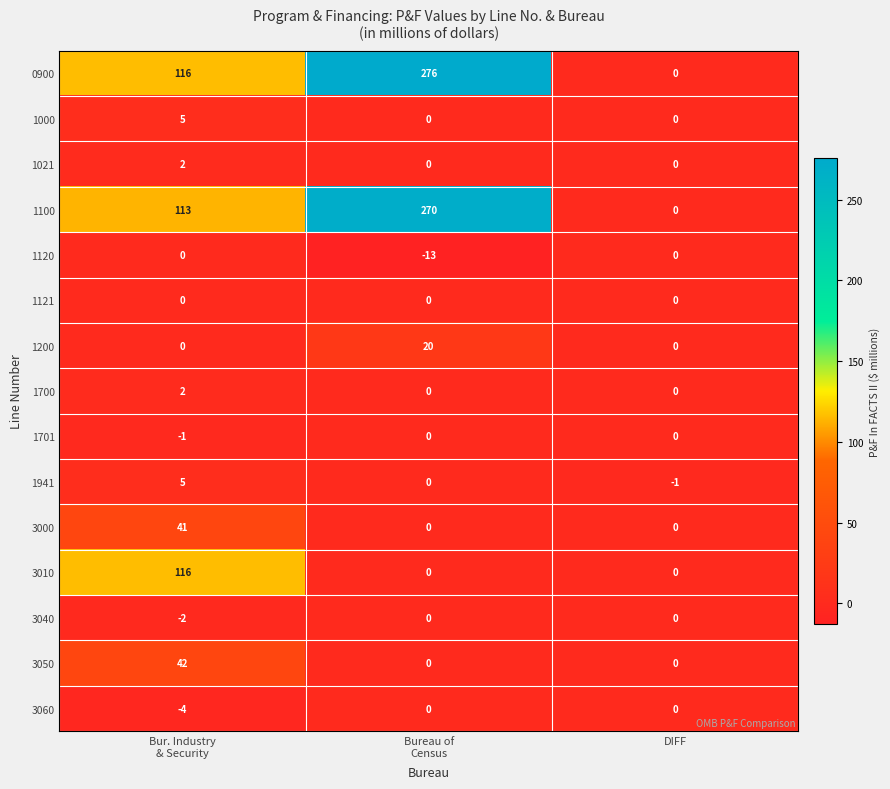

What is the smallest value displayed?

-13